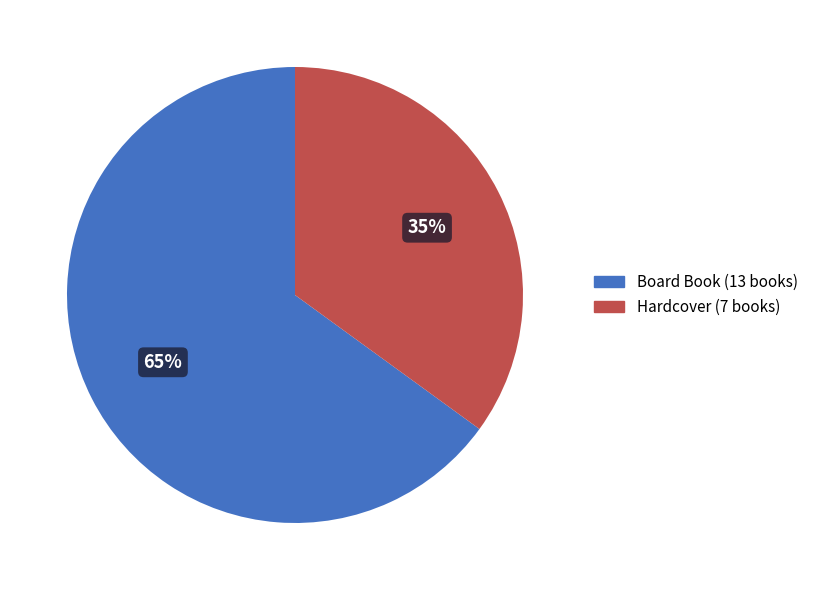

To the nearest percent, what is the combined percentage of Hardcover and Board Book?

100%